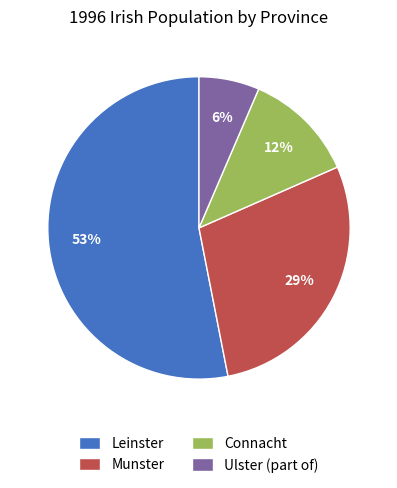

True or false: Connacht accounts for 4% of the total.

False